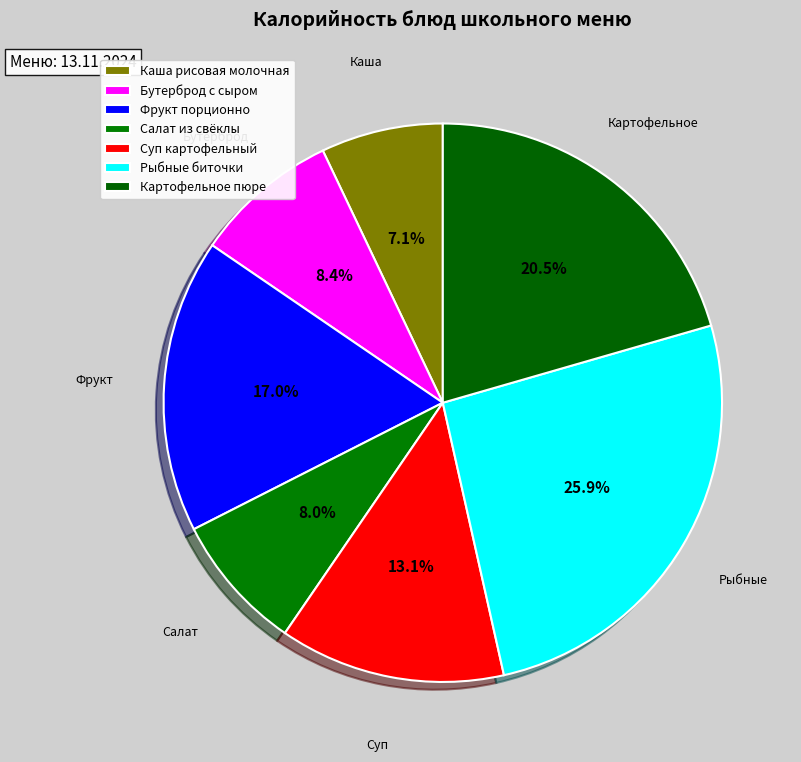

To the nearest percent, what is the difference between the Рыбные биточки and Каша рисовая молочная slice percentages?

19%